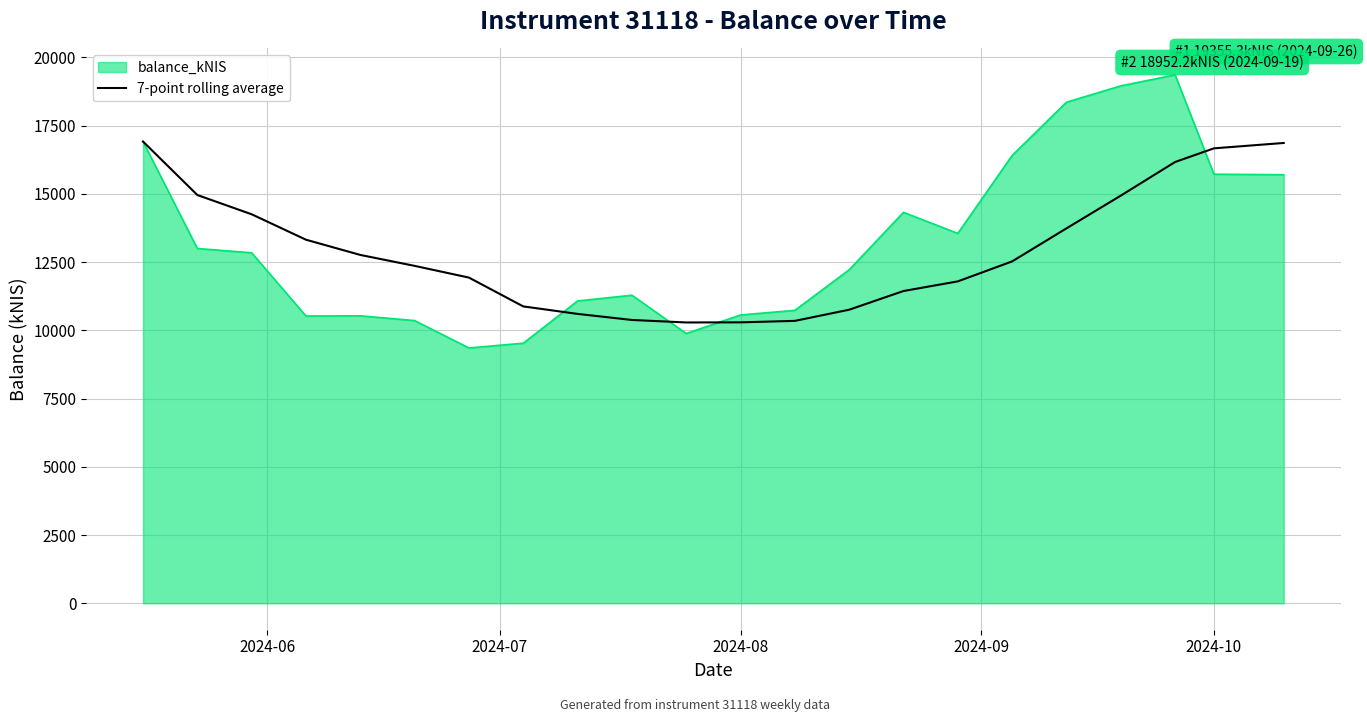

Which series has the widest spread of values?

balance_kNIS